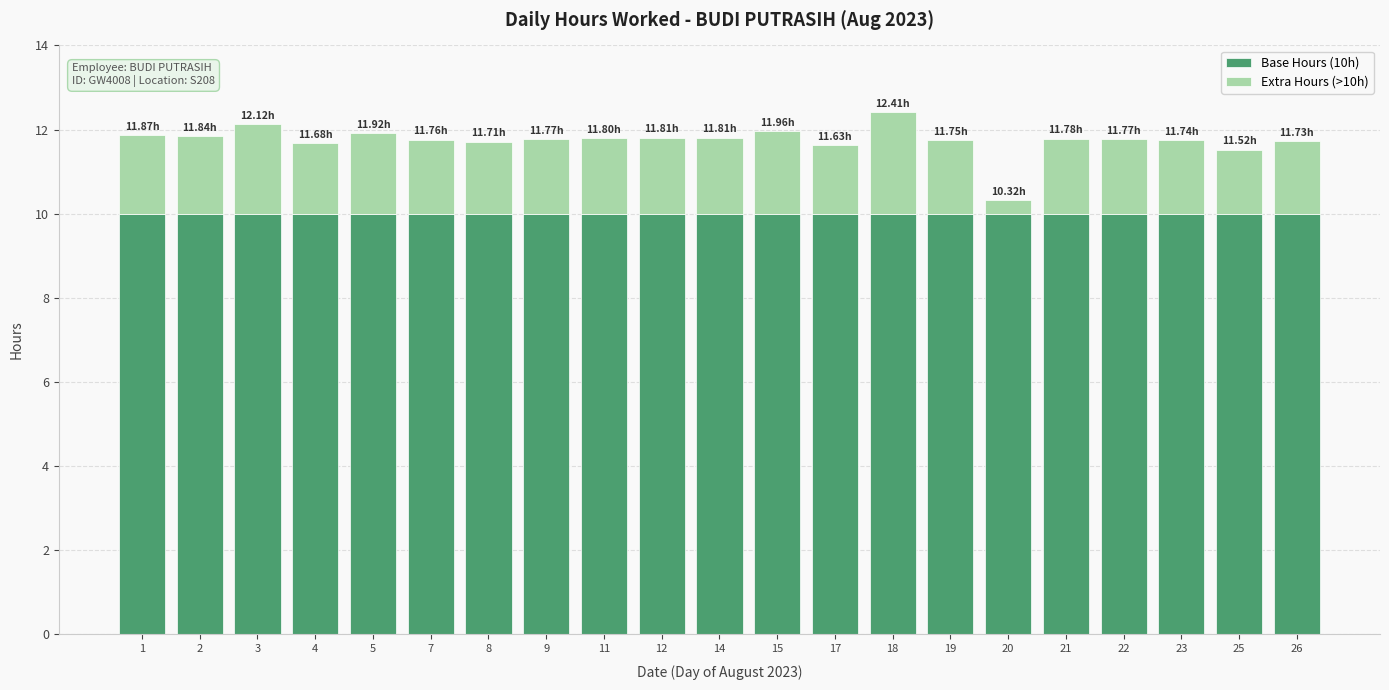

What is the average value of the Base Hours (10h) series?

10.0